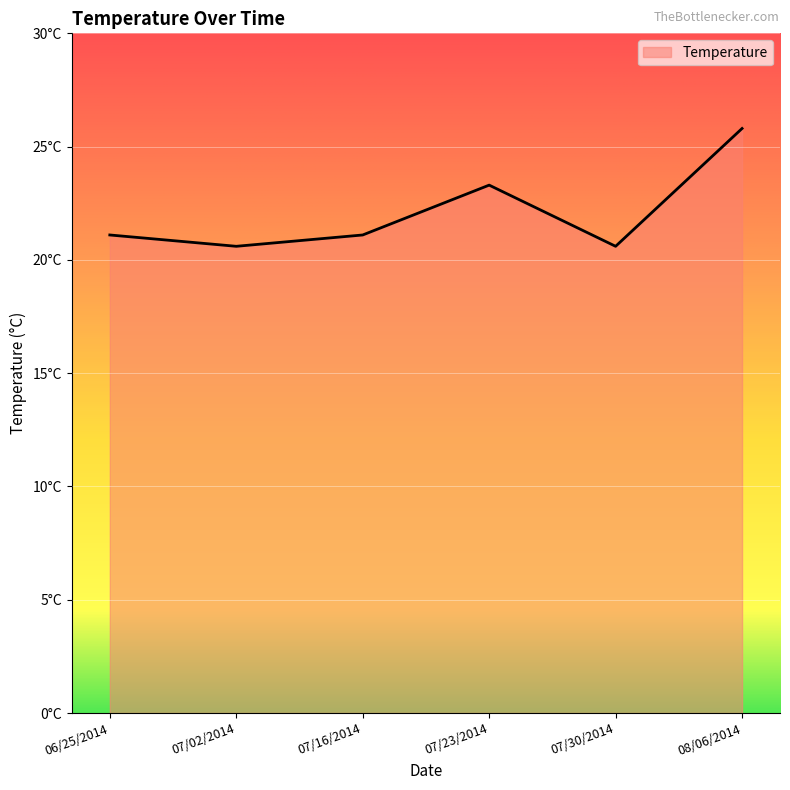

What is the change in value from 07/16/2014 to 07/30/2014?

-0.5